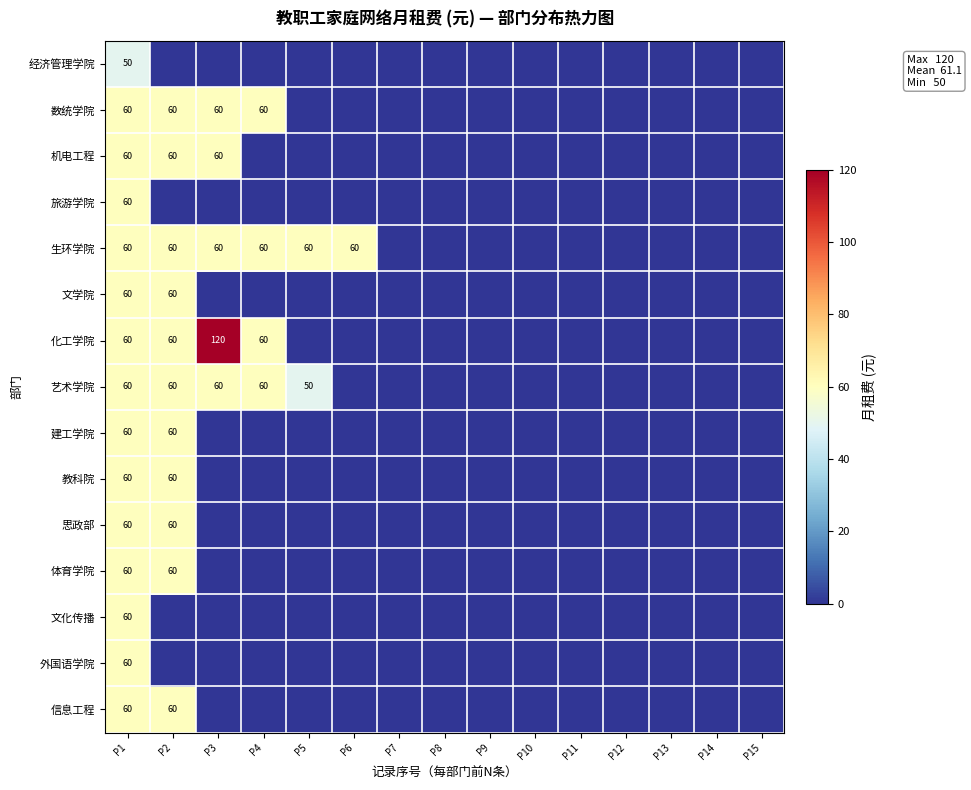

Which category has the lowest value in the 经济管理学院 series?

P2